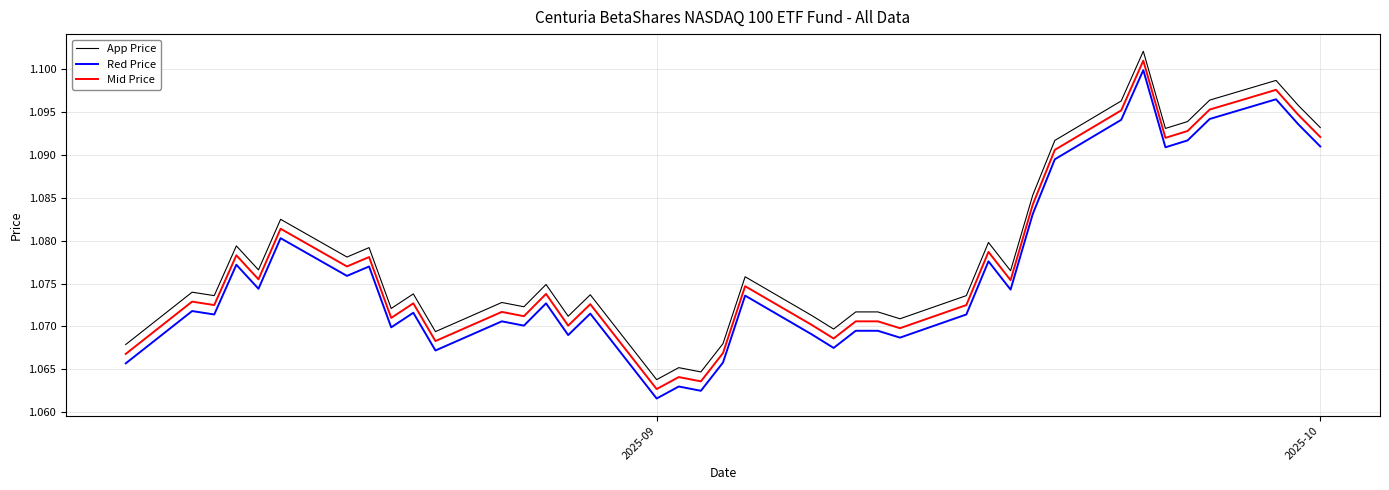

True or false: App Price and Mid Price intersect in this chart.

False